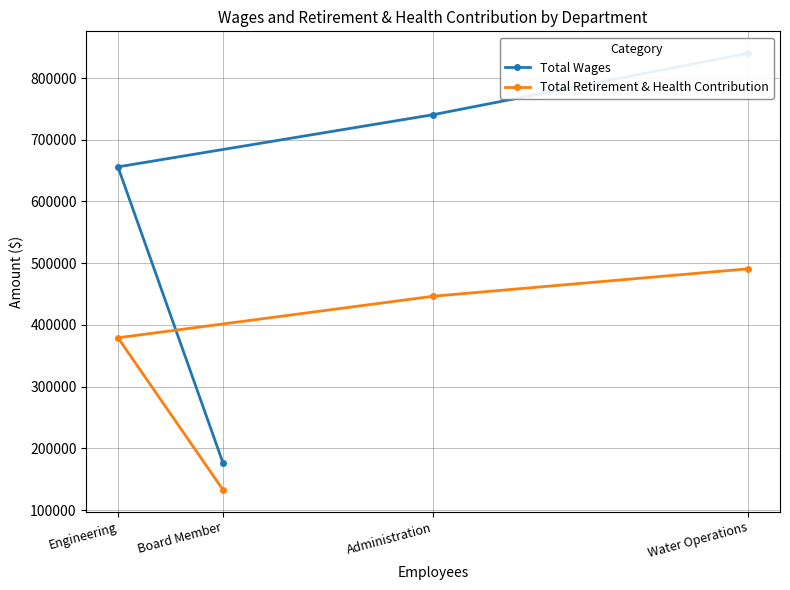

True or false: Total Retirement & Health Contribution and Total Wages intersect in this chart.

False